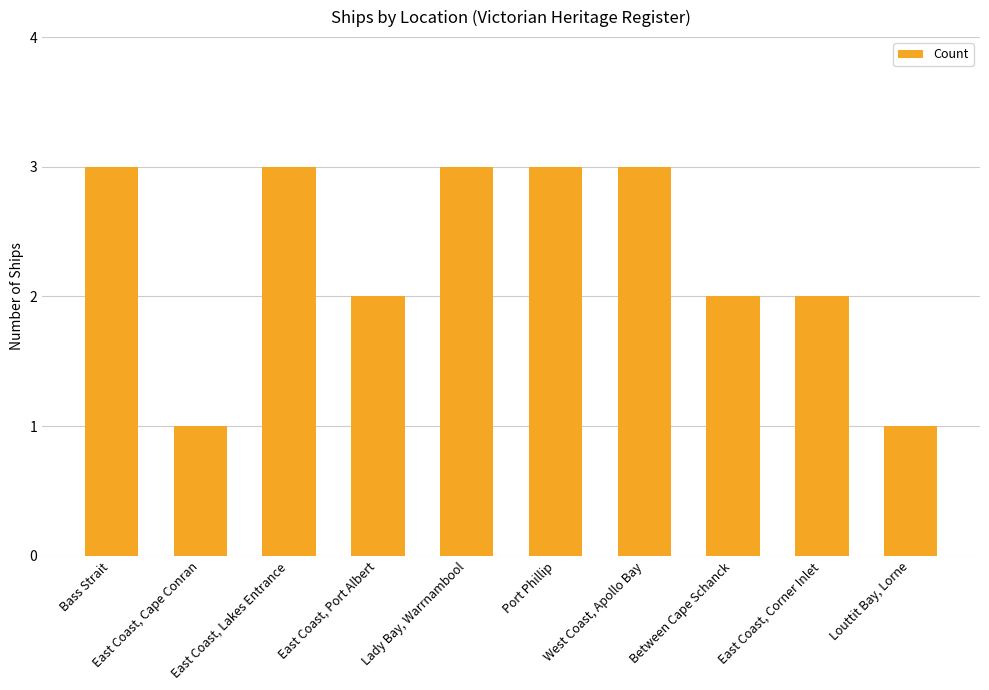

Reading right to left, list all the values displayed in this chart.

1	2	2	3	3	3	2	3	1	3